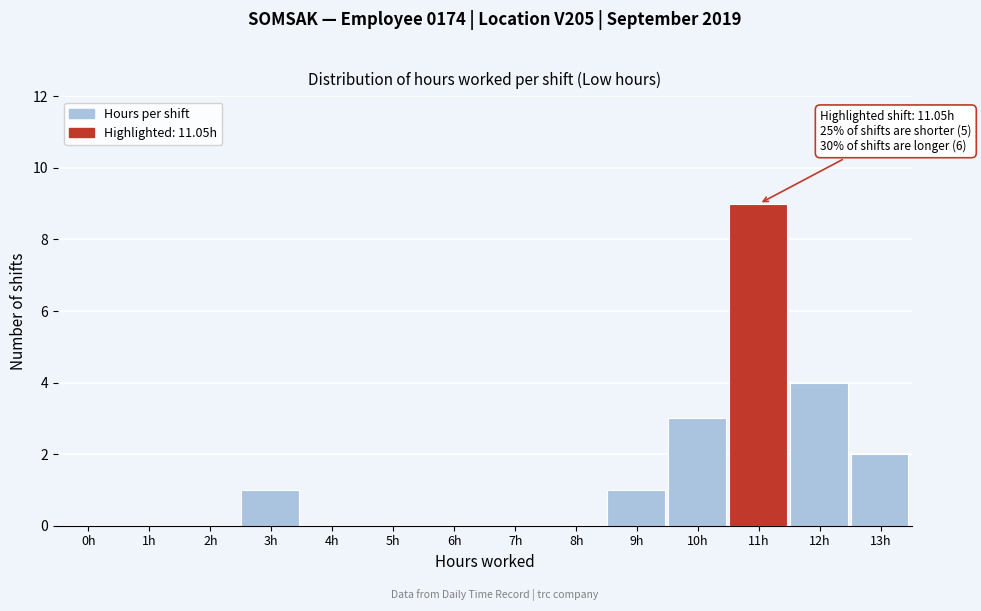

Reading left to right, what are all the values shown in this chart?

0h=0	1h=0	2h=0	3h=1	4h=0	5h=0	6h=0	7h=0	8h=0	9h=1	10h=3	11h=9	12h=4	13h=2